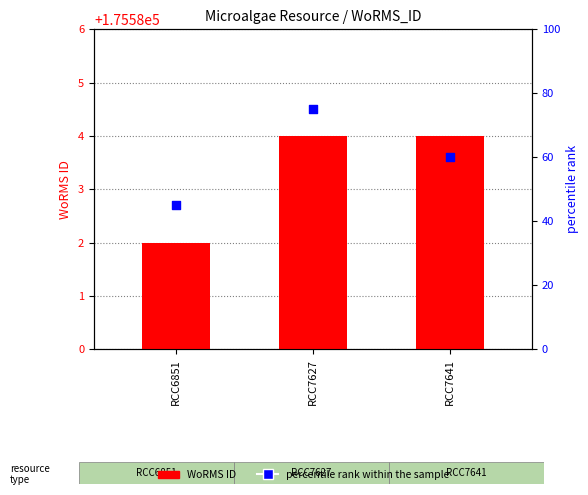

At how many categories does at least one series exceed 40137?

3